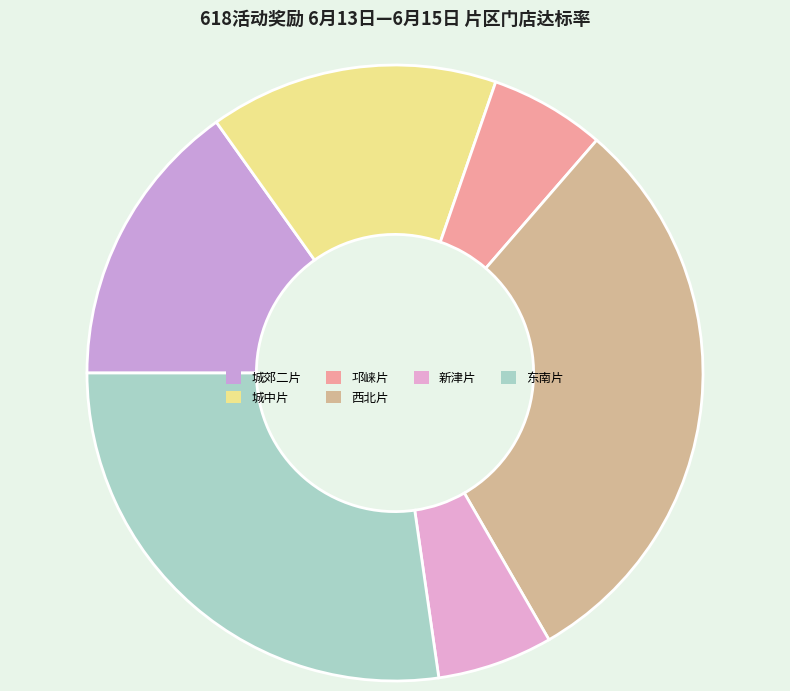

Is it true that 城郊二片 is 30% of the pie?

False